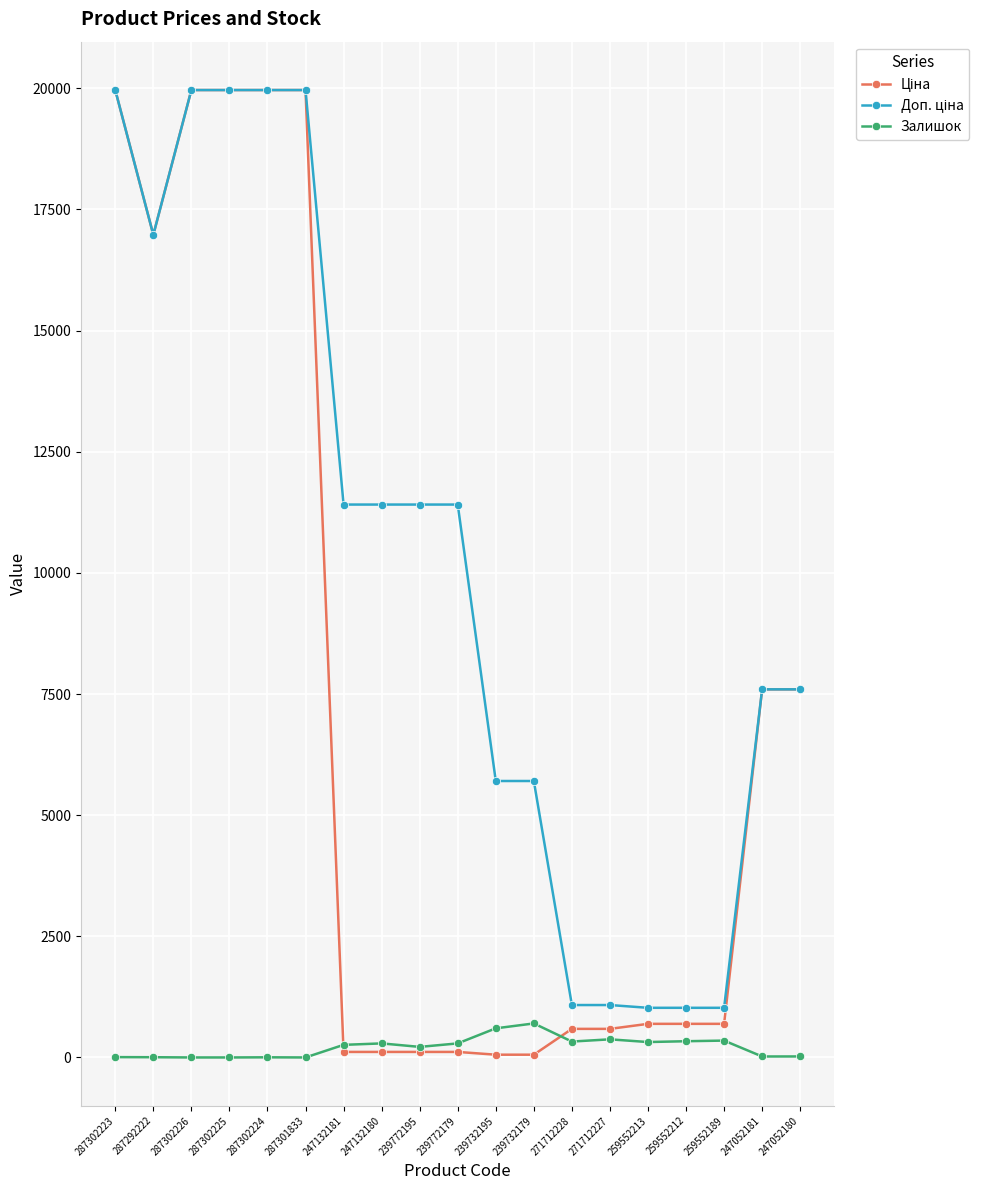

How many lines are shown in the chart?

3